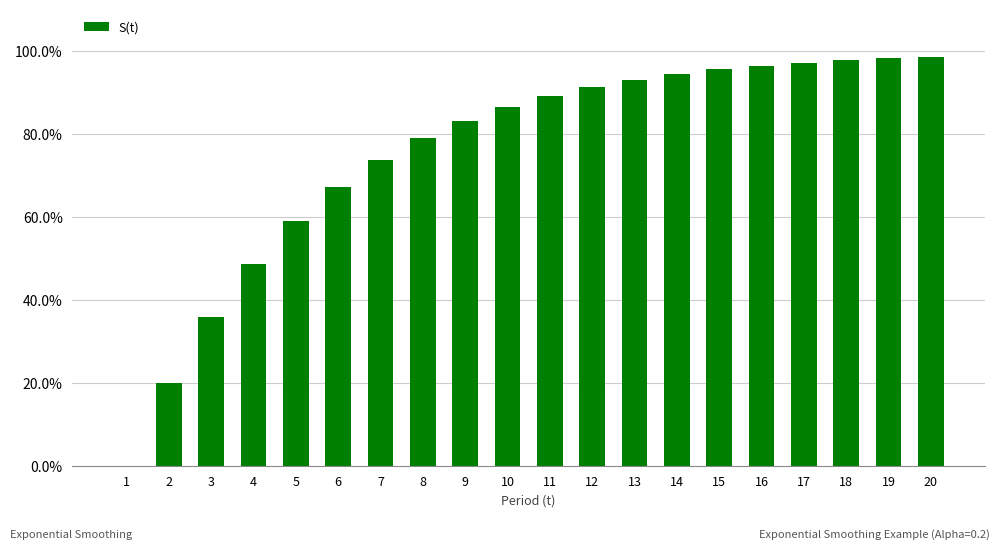

Are the bars horizontal?

No